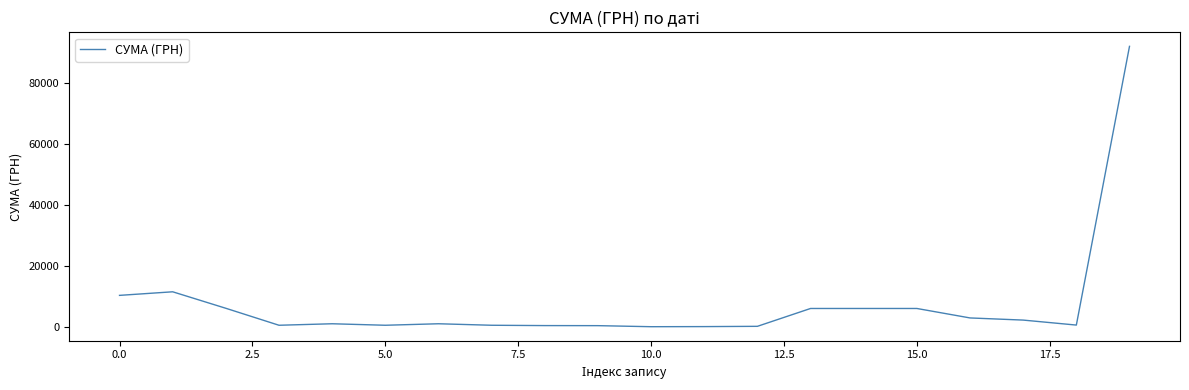

What is the difference between the maximum and minimum values?

92014.3